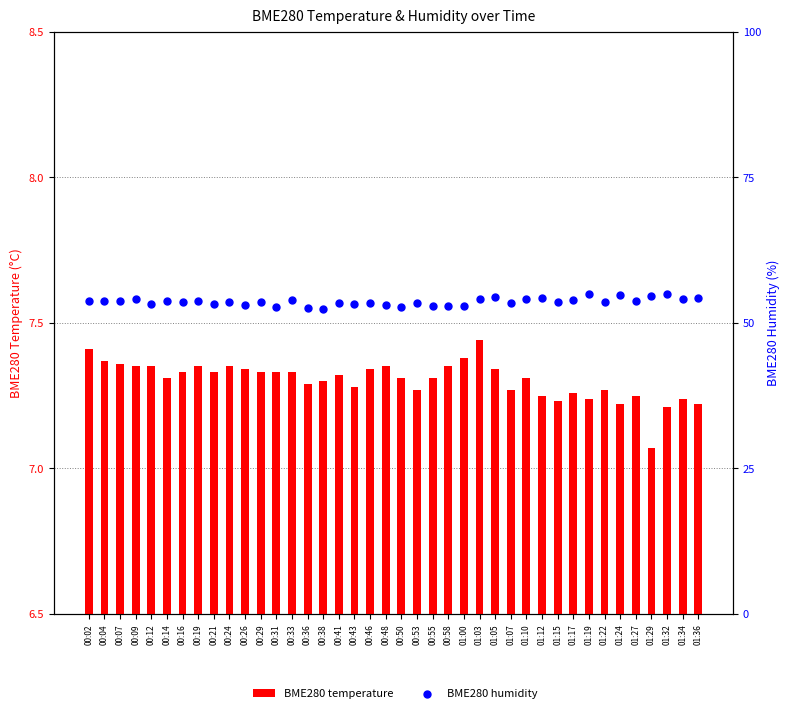

At how many categories does at least one series exceed 34?

40